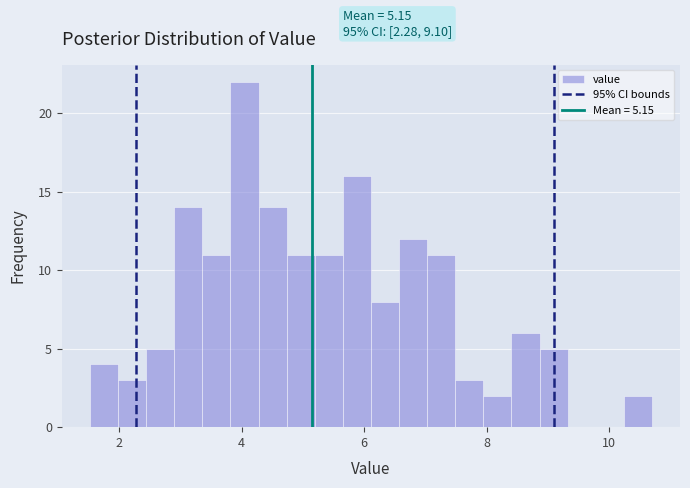

Around what value on the x-axis is the tallest bar? Give the approximate position of its centre, as read against the axis.

4.0